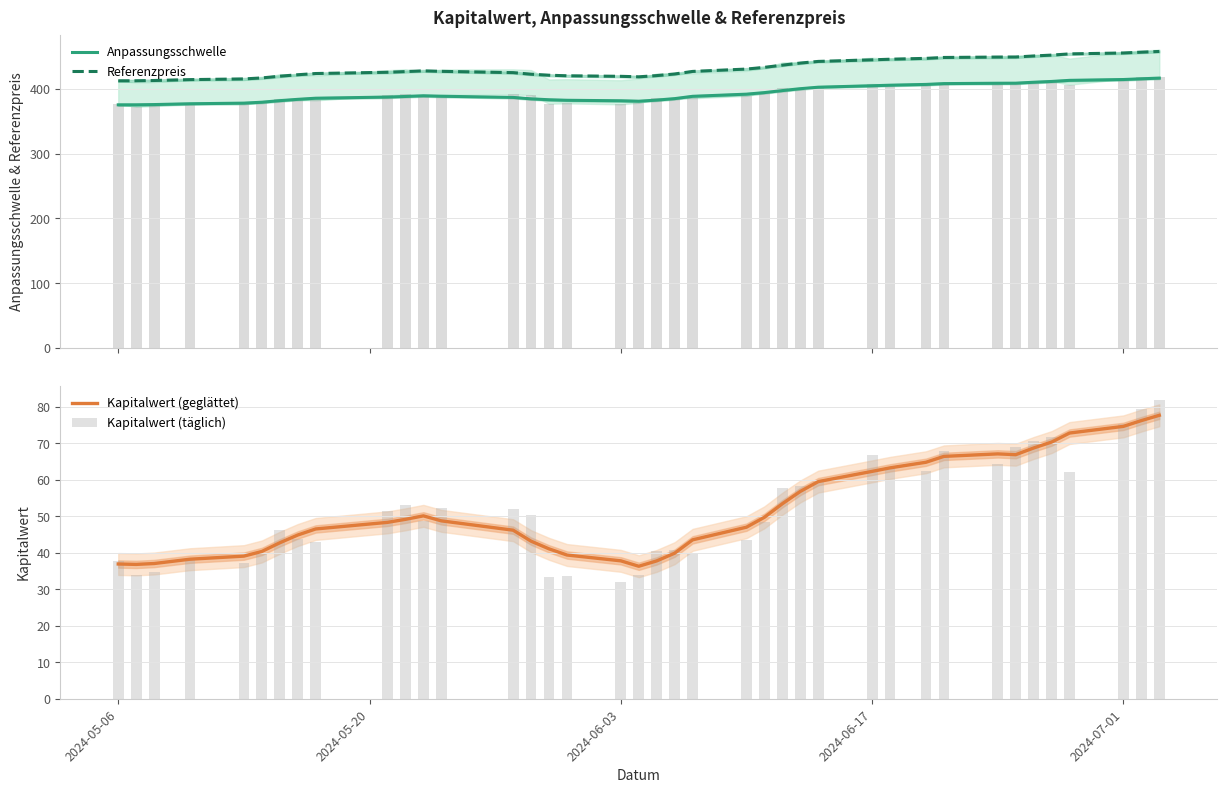

The value of Kapitalwert (geglättet) at 2024-07-01 is 31.1. True or false?

False